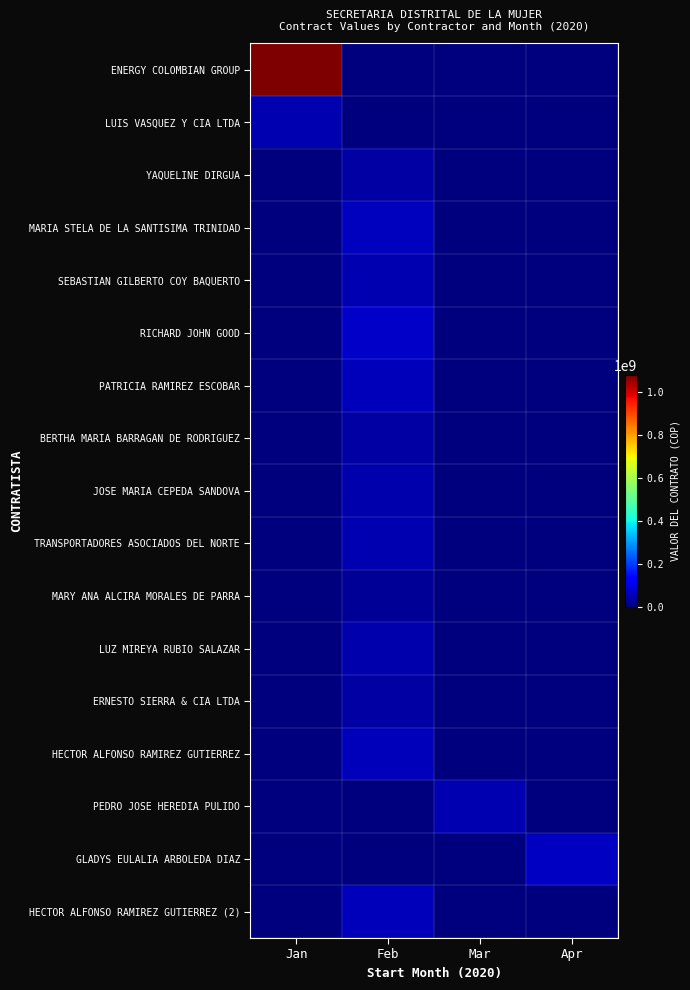

Reading left to right, list all the values displayed in this chart.

ENERGY COLOMBIAN GROUP: Jan=1081456272	Feb=0	Mar=0	Apr=0
LUIS VASQUEZ Y CIA LTDA: Jan=47775500	Feb=0	Mar=0	Apr=0
YAQUELINE DIRGUA: Jan=0	Feb=35343275	Mar=0	Apr=0
MARIA STELA DE LA SANTISIMA TRINIDAD: Jan=0	Feb=63295595	Mar=0	Apr=0
SEBASTIAN GILBERTO COY BAQUERTO: Jan=0	Feb=49558047	Mar=0	Apr=0
RICHARD JOHN GOOD: Jan=0	Feb=68695550	Mar=0	Apr=0
PATRICIA RAMIREZ ESCOBAR: Jan=0	Feb=56904874	Mar=0	Apr=0
BERTHA MARIA BARRAGAN DE RODRIGUEZ: Jan=0	Feb=37576803	Mar=0	Apr=0
JOSE MARIA CEPEDA SANDOVA: Jan=0	Feb=44445665	Mar=0	Apr=0
TRANSPORTADORES ASOCIADOS DEL NORTE: Jan=0	Feb=47572855	Mar=0	Apr=0
MARY ANA ALCIRA MORALES DE PARRA: Jan=0	Feb=25334034	Mar=0	Apr=0
LUZ MIREYA RUBIO SALAZAR: Jan=0	Feb=44445665	Mar=0	Apr=0
ERNESTO SIERRA & CIA LTDA: Jan=0	Feb=35002693	Mar=0	Apr=0
HECTOR ALFONSO RAMIREZ GUTIERREZ: Jan=0	Feb=59119662	Mar=0	Apr=0
PEDRO JOSE HEREDIA PULIDO: Jan=0	Feb=0	Mar=50000000	Apr=0
GLADYS EULALIA ARBOLEDA DIAZ: Jan=0	Feb=0	Mar=0	Apr=65611257
HECTOR ALFONSO RAMIREZ GUTIERREZ (2): Jan=0	Feb=59119662	Mar=0	Apr=0